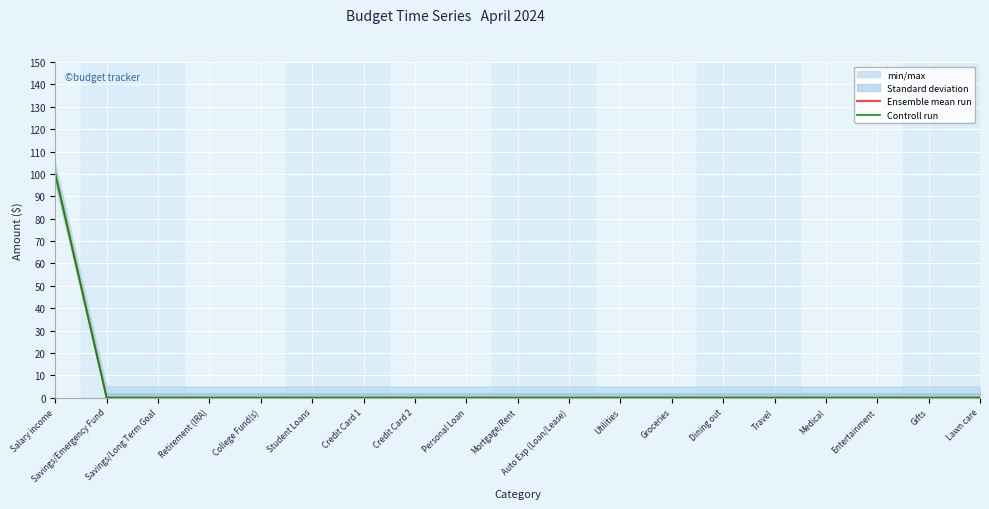

Reading left to right, list all the values displayed in this chart.

Ensemble mean run: 100	0	0	0	0	0	0	0	0	0	0	0	0	0	0	0	0	0	0
Controll run: 100	0	0	0	0	0	0	0	0	0	0	0	0	0	0	0	0	0	0